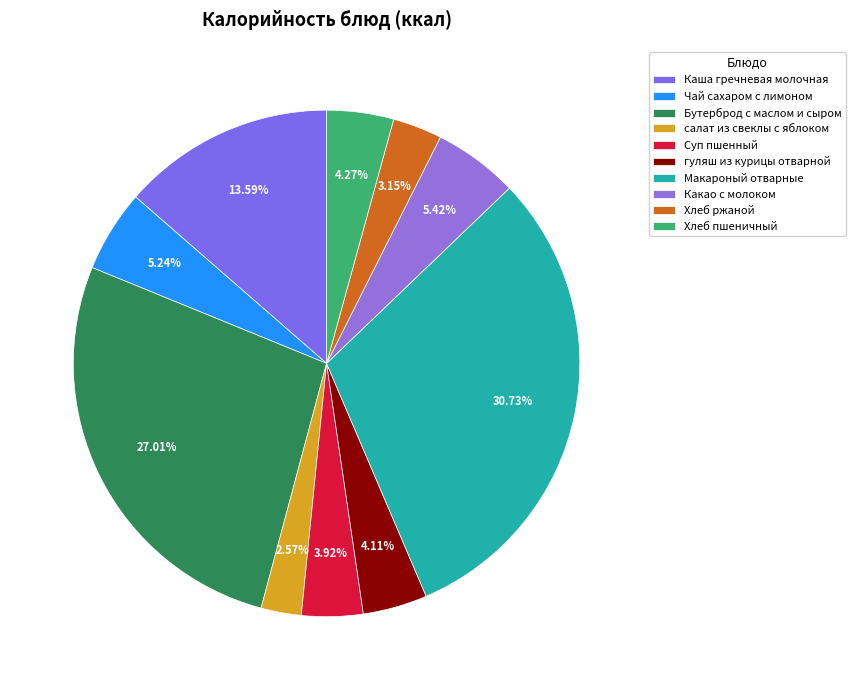

Count the number of slices in the pie.

10